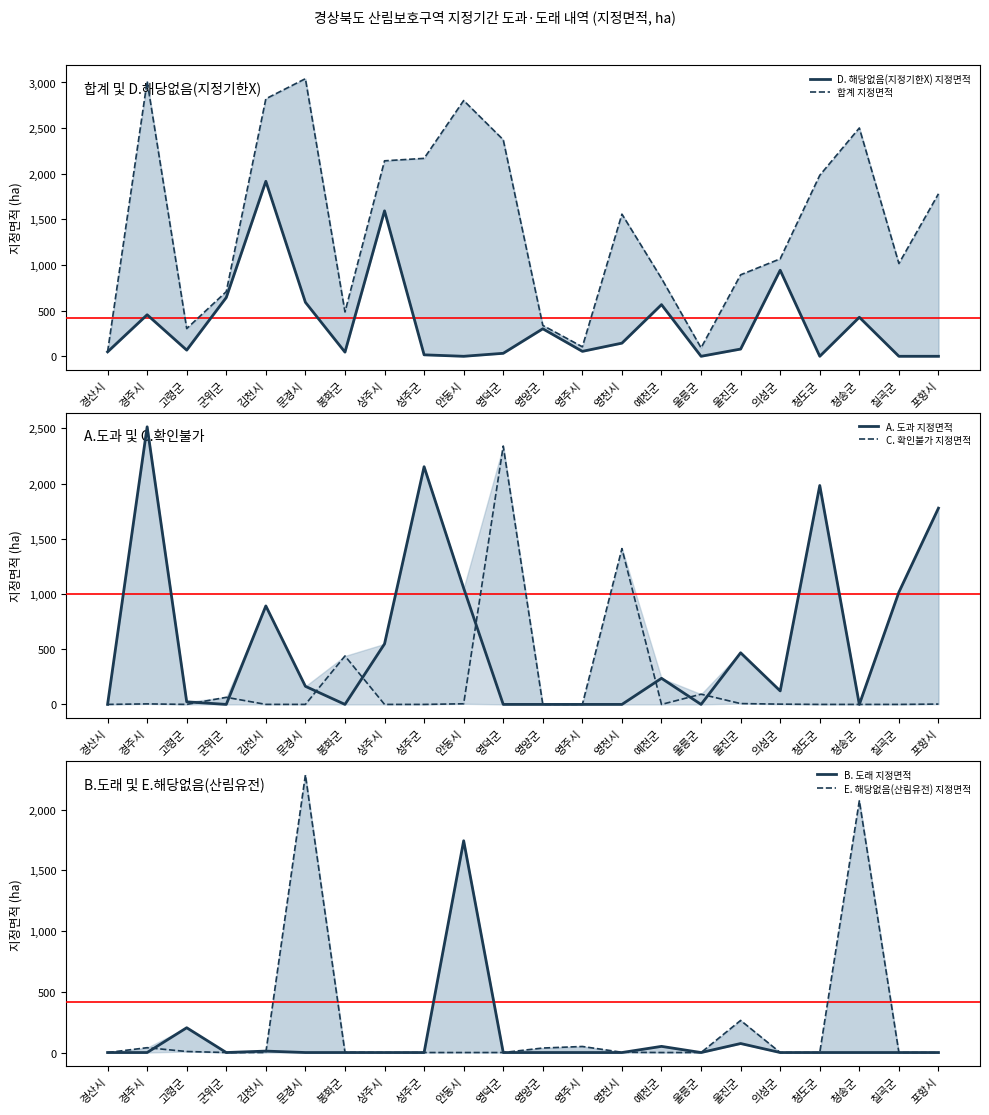

What is the greatest value displayed?

3041.7